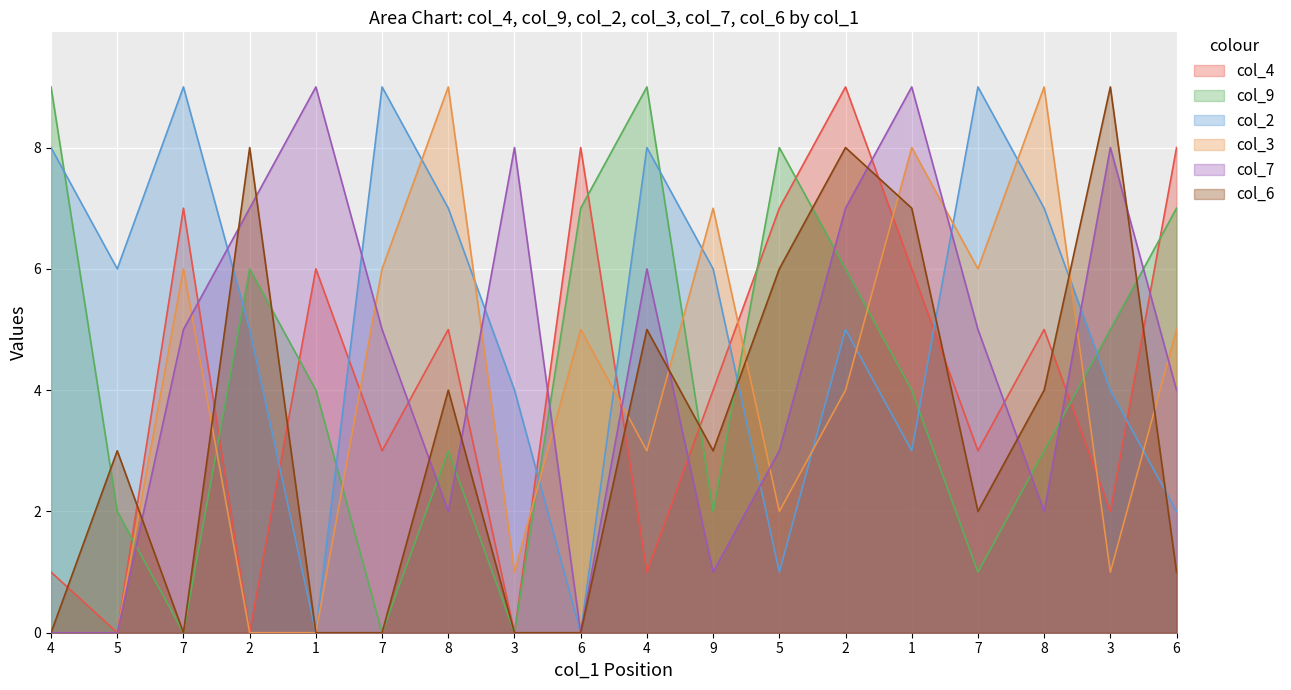

What are all the series names shown in the legend?

col_4, col_9, col_2, col_3, col_7, col_6